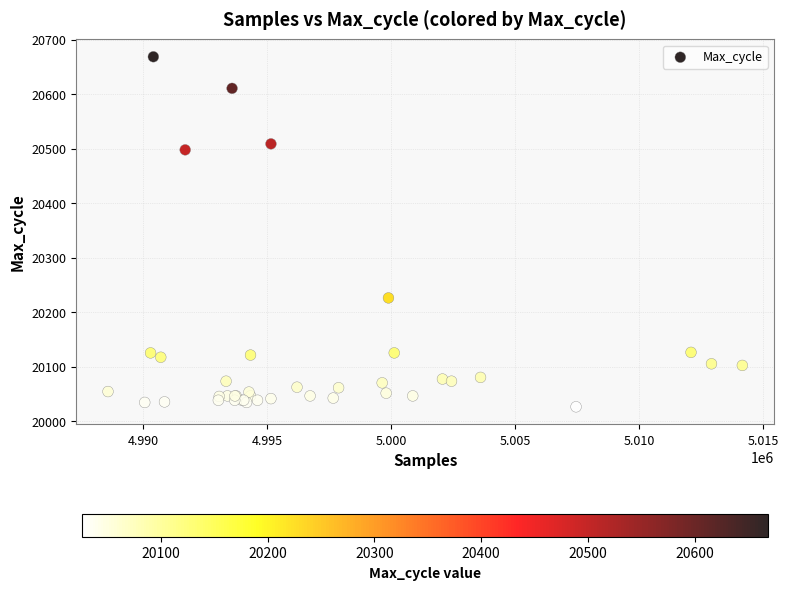

What Y value in the scatter plot is closest to 20347?

20226